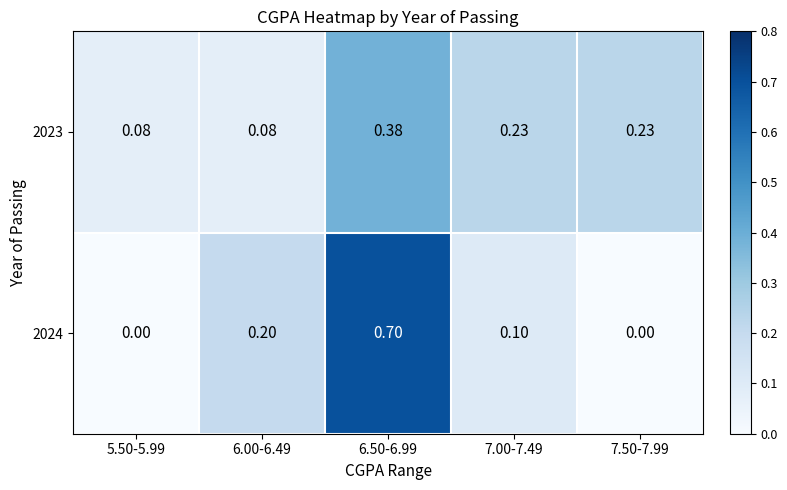

Is the value of 2024 at 5.50-5.99 greater than the value of 2023 at 6.50-6.99?

No